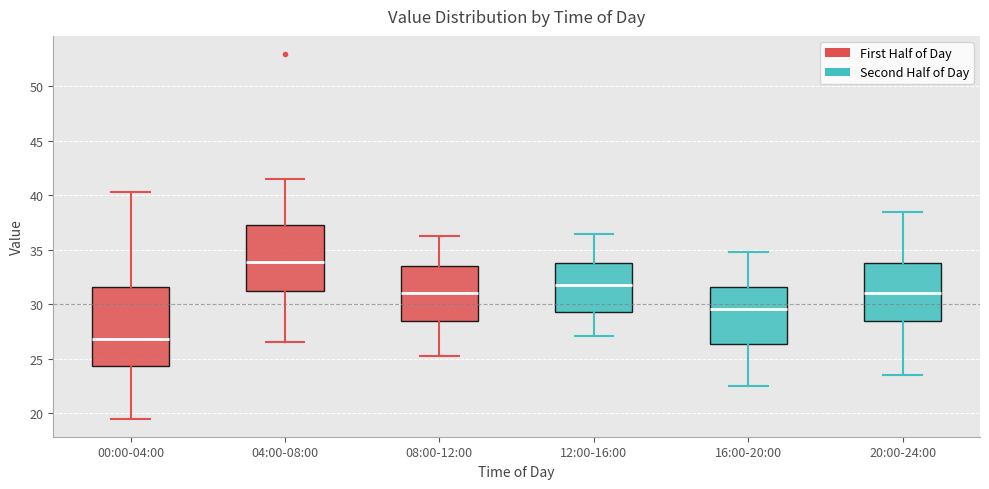

Where does the lower whisker of the box for 12:00-16:00 end on the y-axis? The values are not printed on the chart, so give them approximately, as read against the axis.

27.0